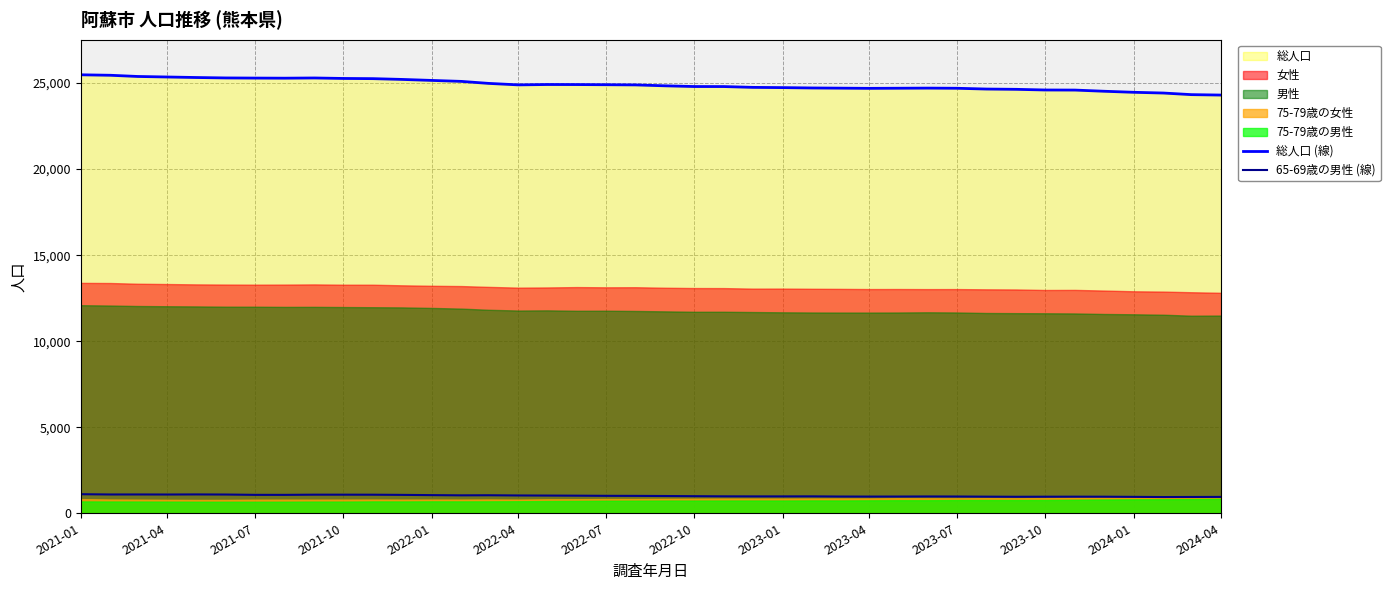

True or false: 65-69歳の男性 (線) and 総人口 (線) cross at least once.

False